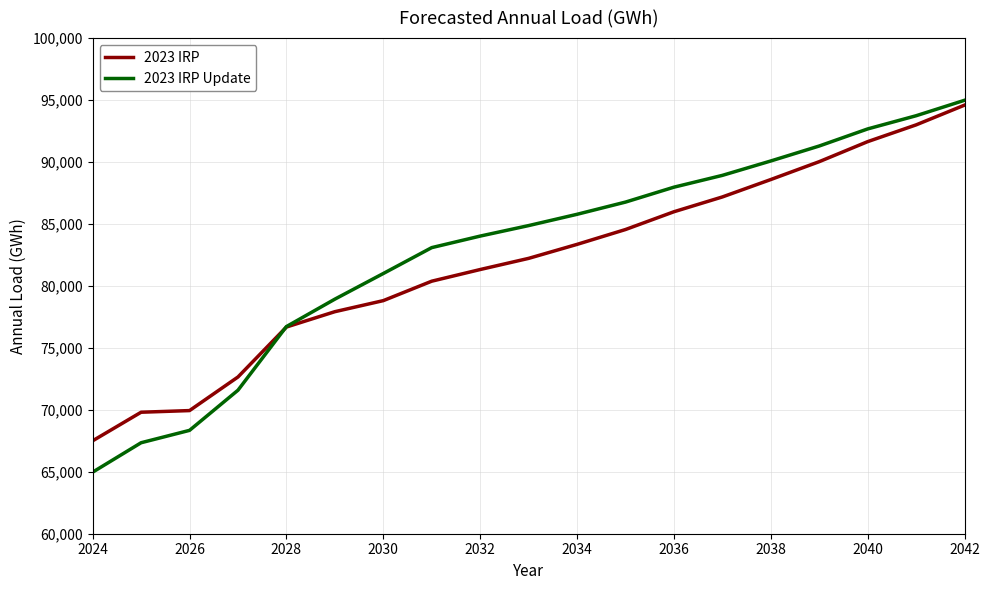

What is the highest value of the 2023 IRP series?

94591.1